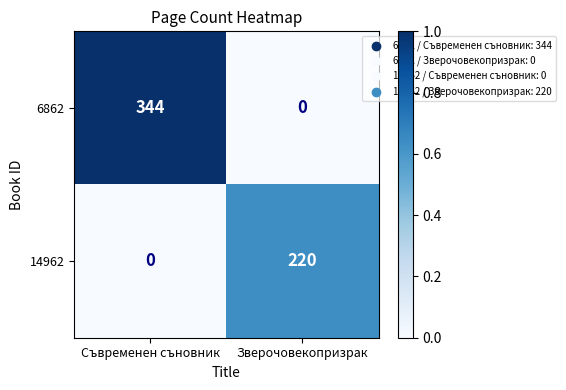

Where is 14962 nearest to the value 110?

Съвременен съновник